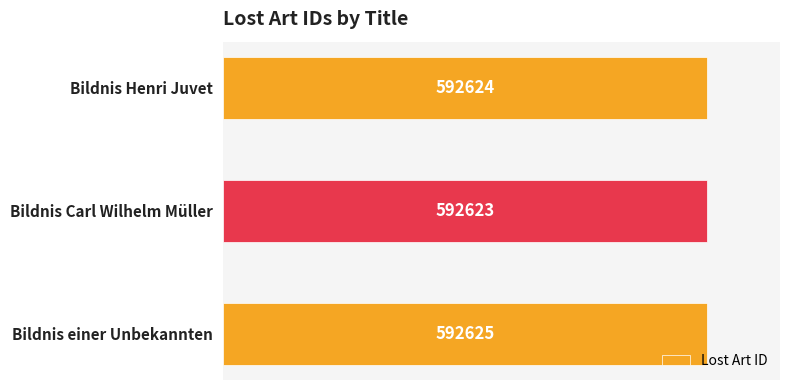

Count the number of categories in the chart.

3